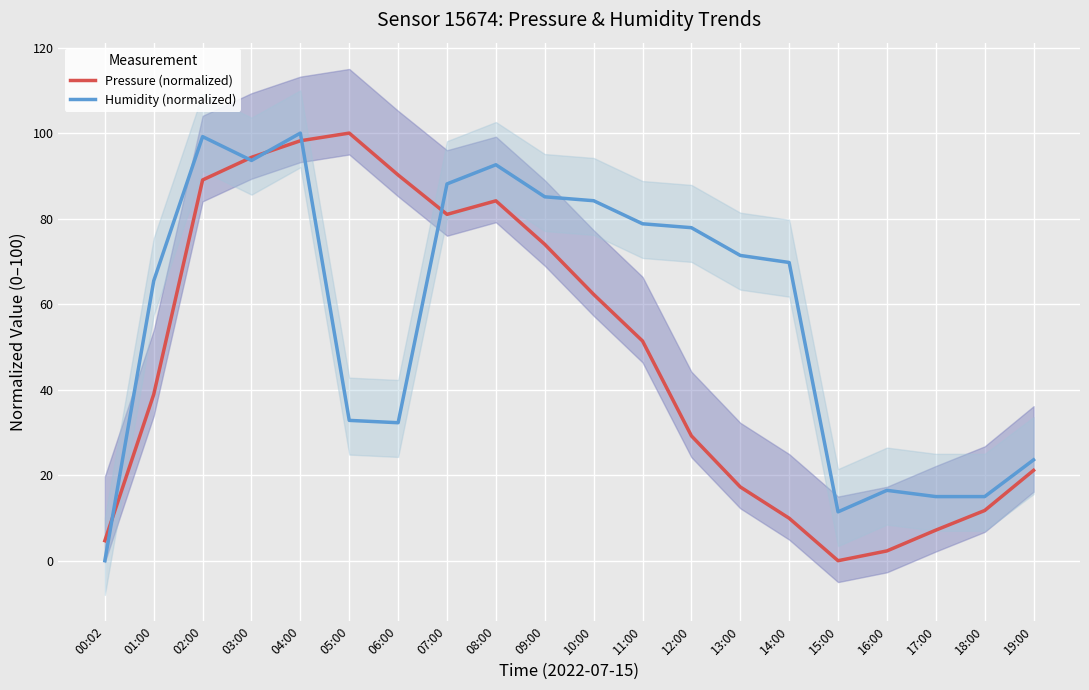

Which category has the lowest value across all series?

15:00